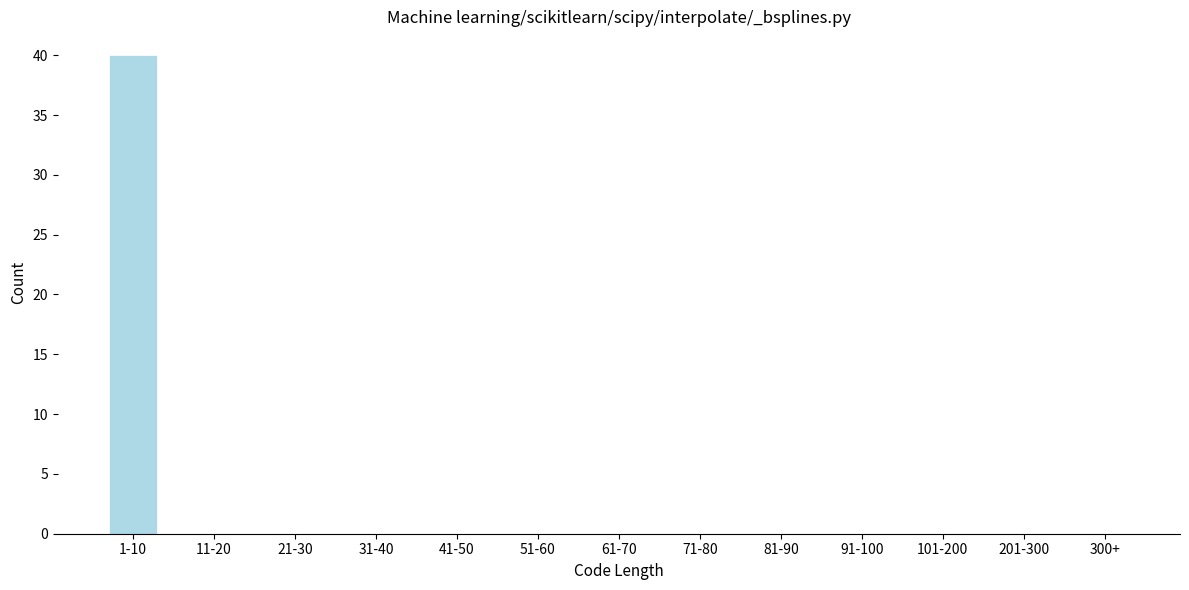

Reading right to left, extract all data points from this chart.

300+=0	201-300=0	101-200=0	91-100=0	81-90=0	71-80=0	61-70=0	51-60=0	41-50=0	31-40=0	21-30=0	11-20=0	1-10=40